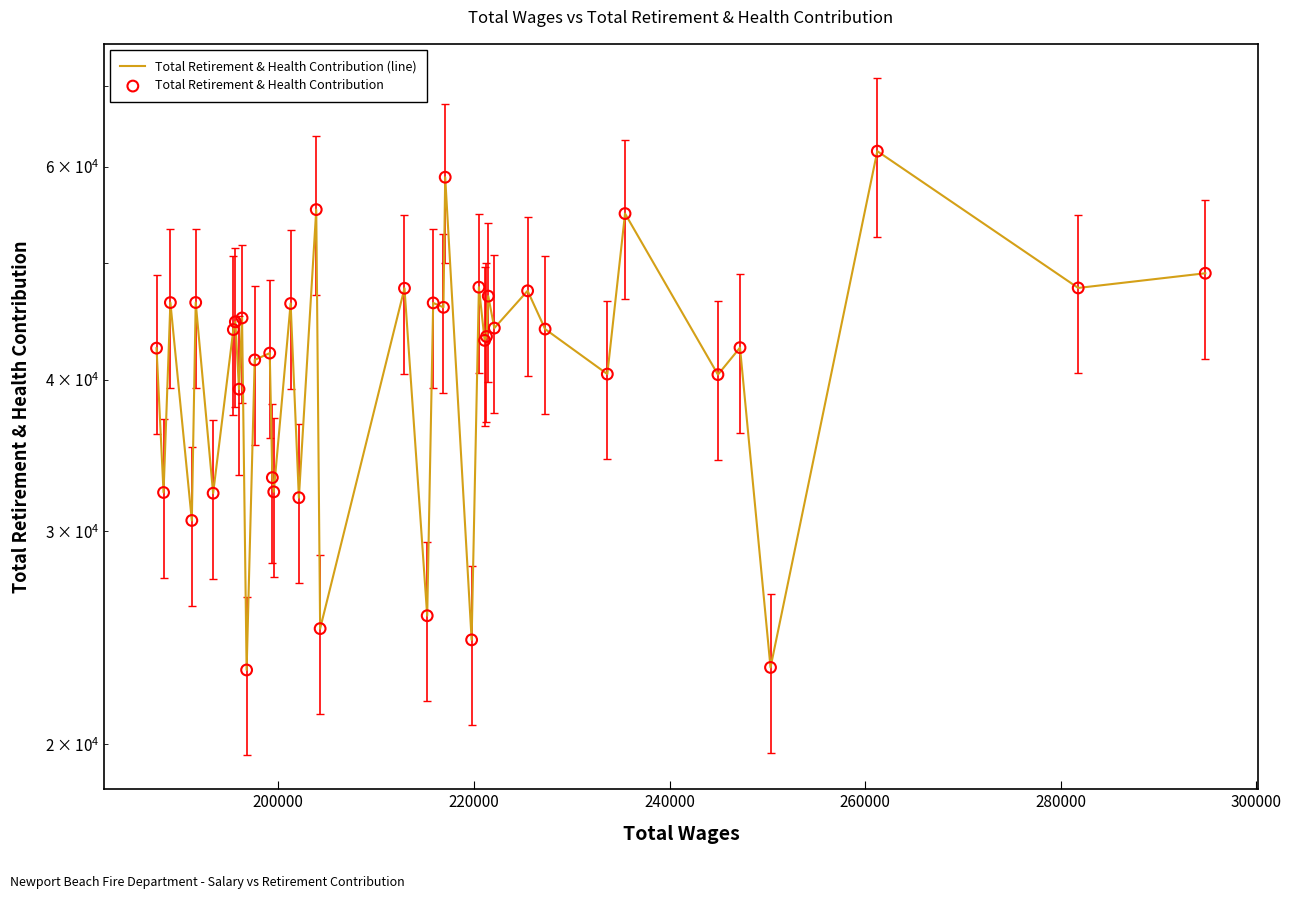

Is the value of Total Retirement & Health Contribution (line) at 18 greater than the value of Total Retirement & Health Contribution at 10?

No